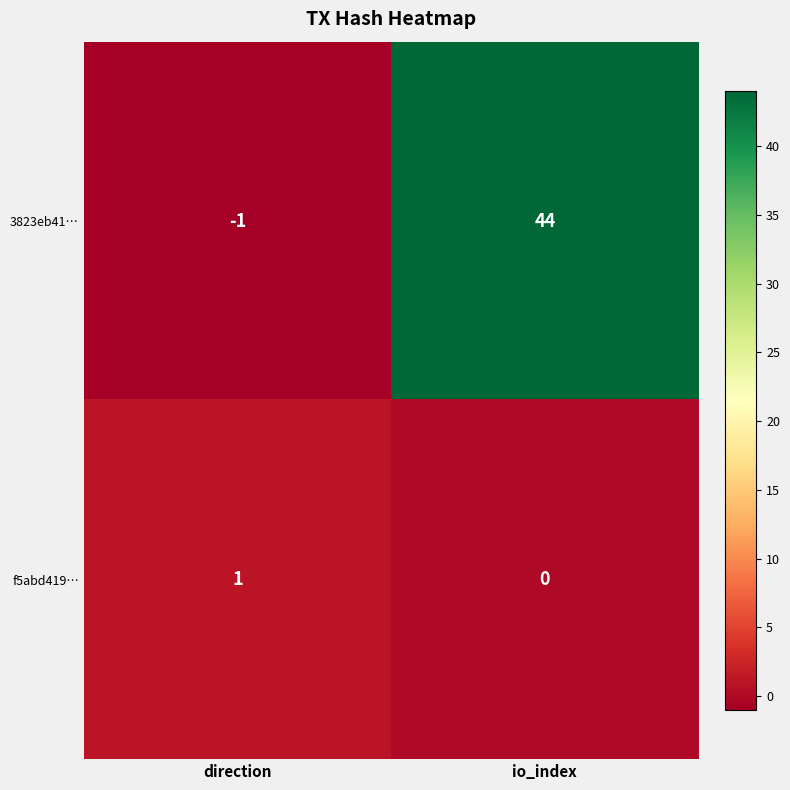

How many values in f5abd419… are above zero?

1